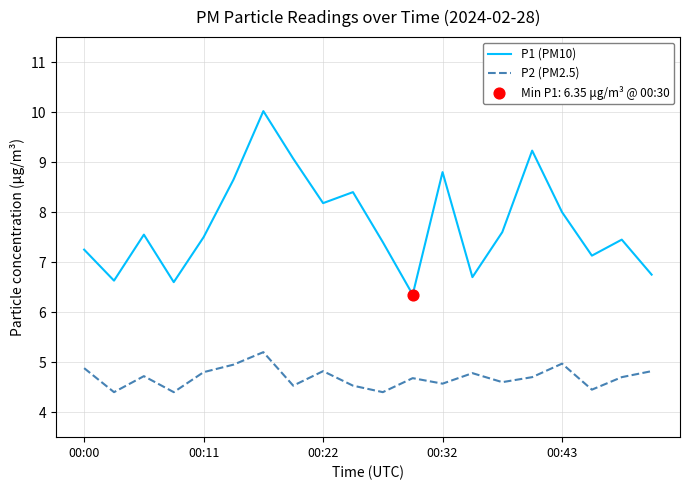

Which series has the widest spread of values?

P1 (PM10)